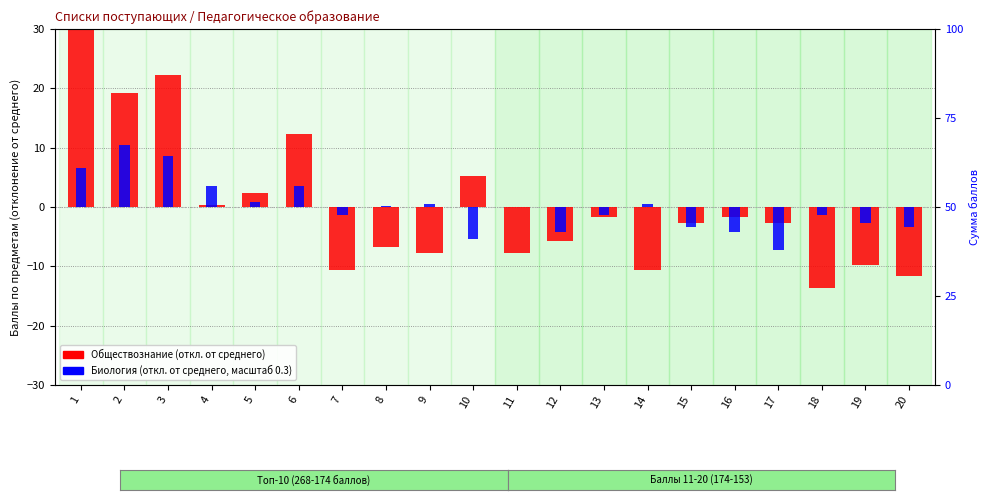

Is it true that Биология (откл.) equals 8.6 at 3?

True